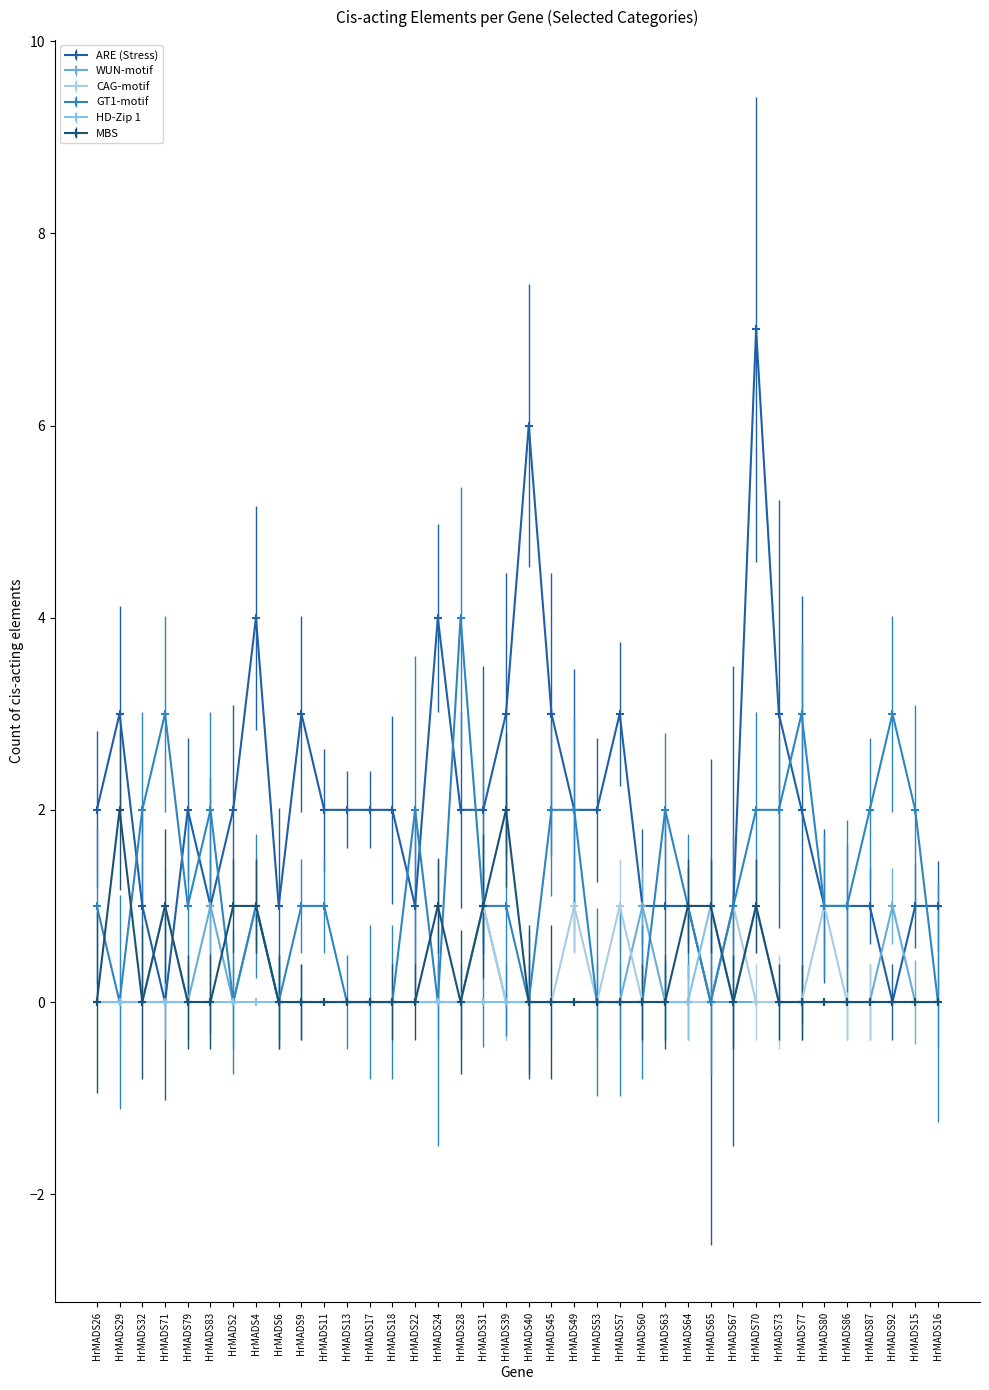

Which series has the widest spread of values?

ARE (Stress)